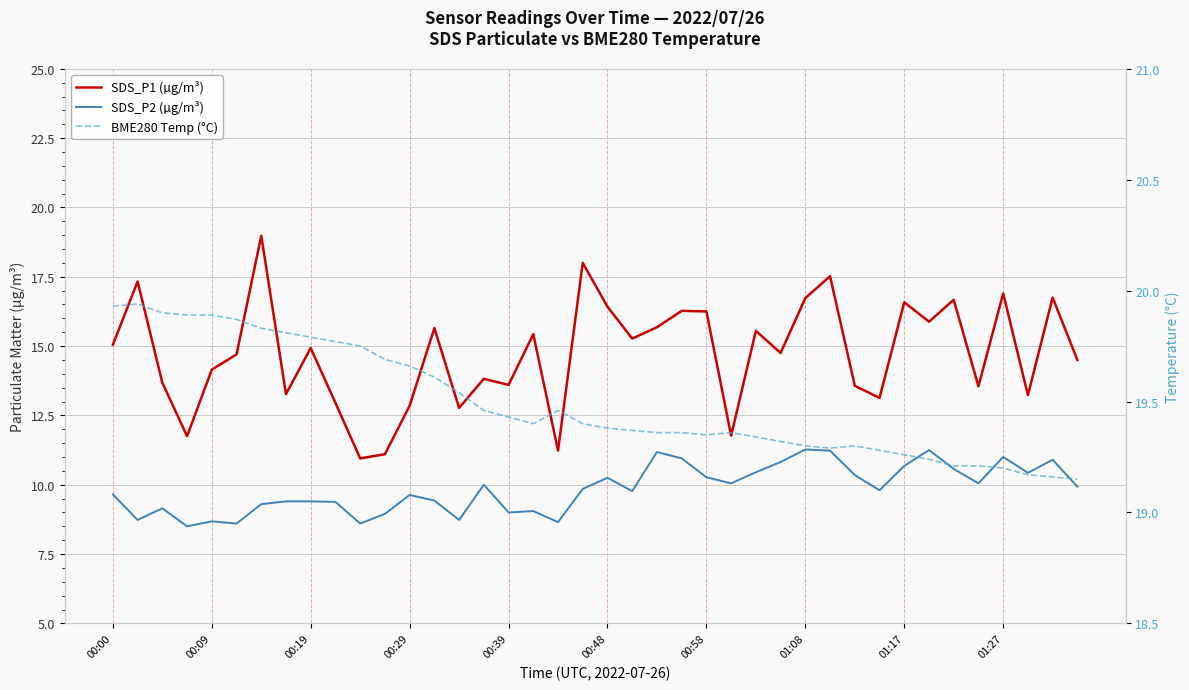

Which series has the largest total across all categories?

BME280 Temp (°C)